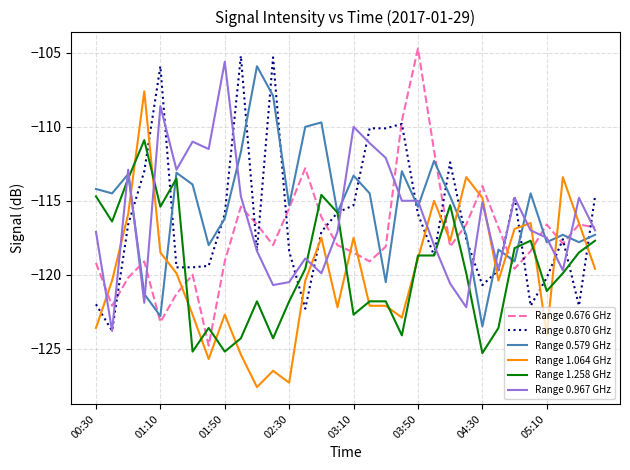

What is the maximum value for Range 0.967 GHz?

-105.6